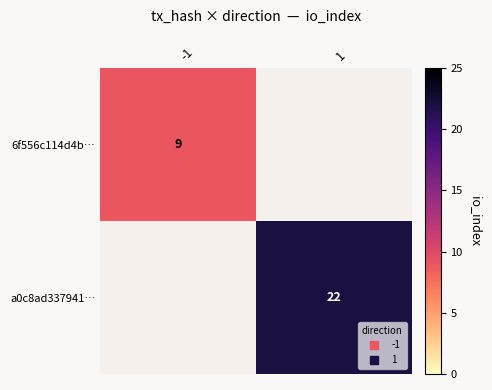

How many positive values does the 6f556c114d4b… series have?

1